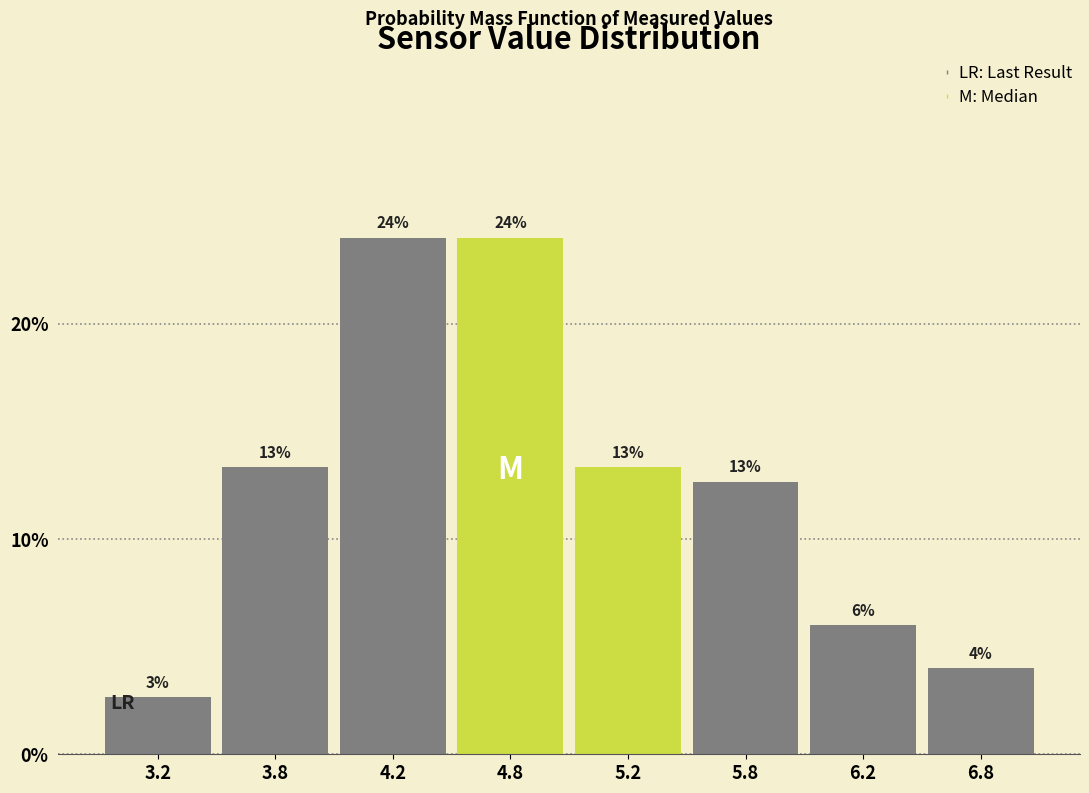

What is the maximum value shown in the chart?

24.0